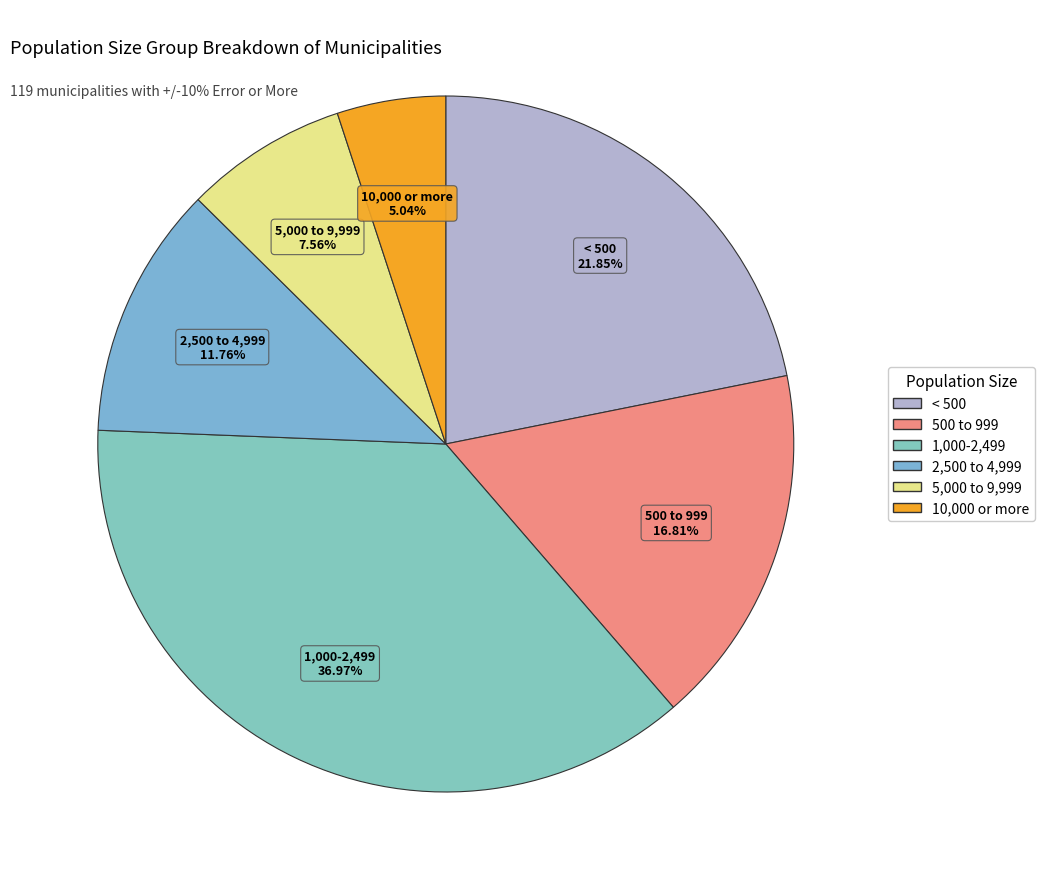

Is 500 to 999 the majority of the pie?

No